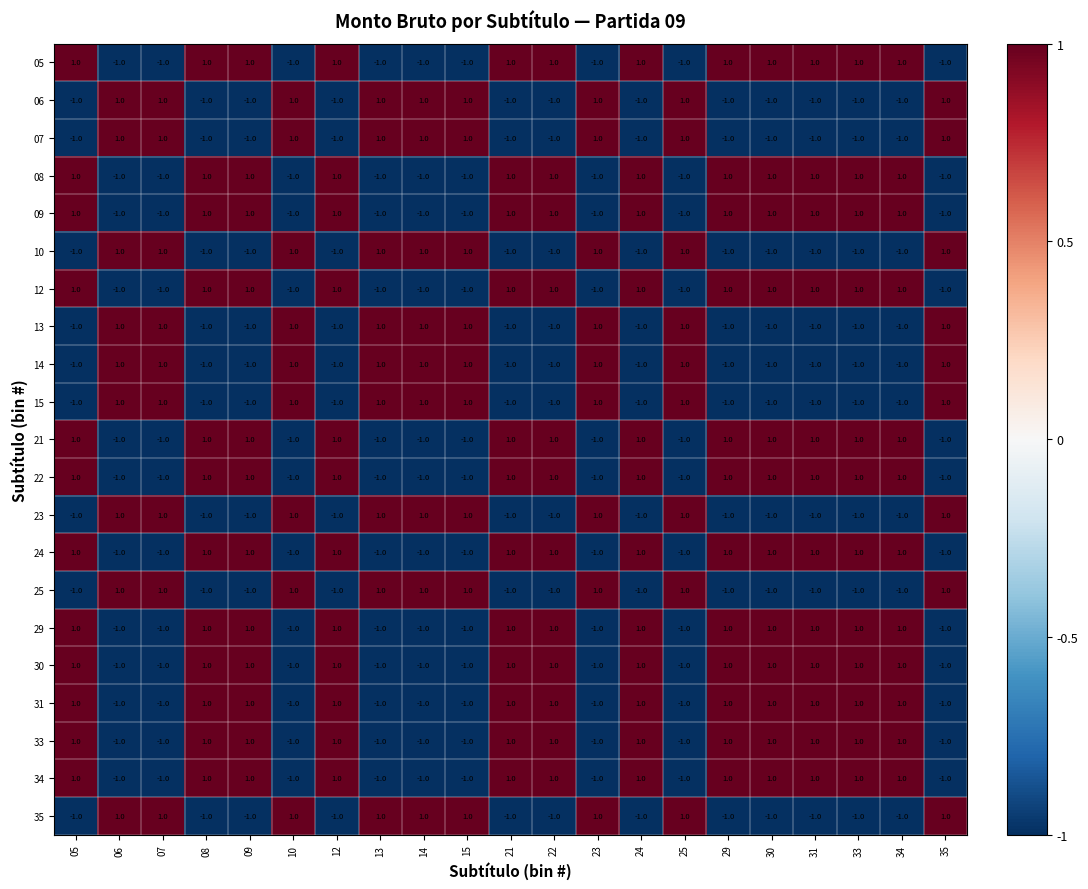

What is the total value across all series at 34?

3